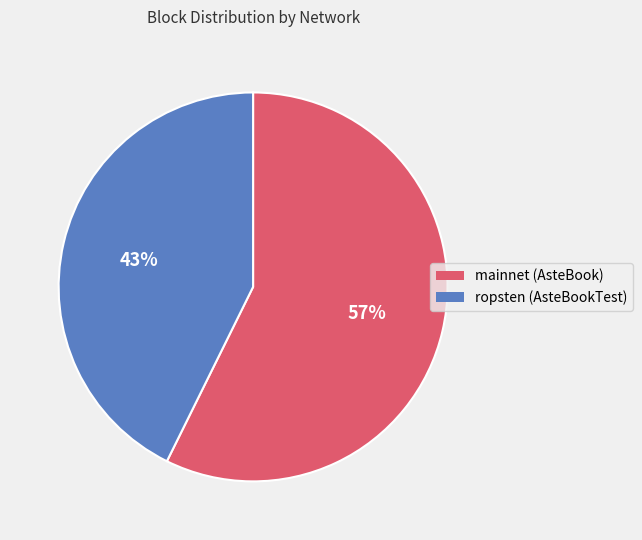

Do mainnet (AsteBook) and ropsten (AsteBookTest) together represent more than half of the pie?

Yes